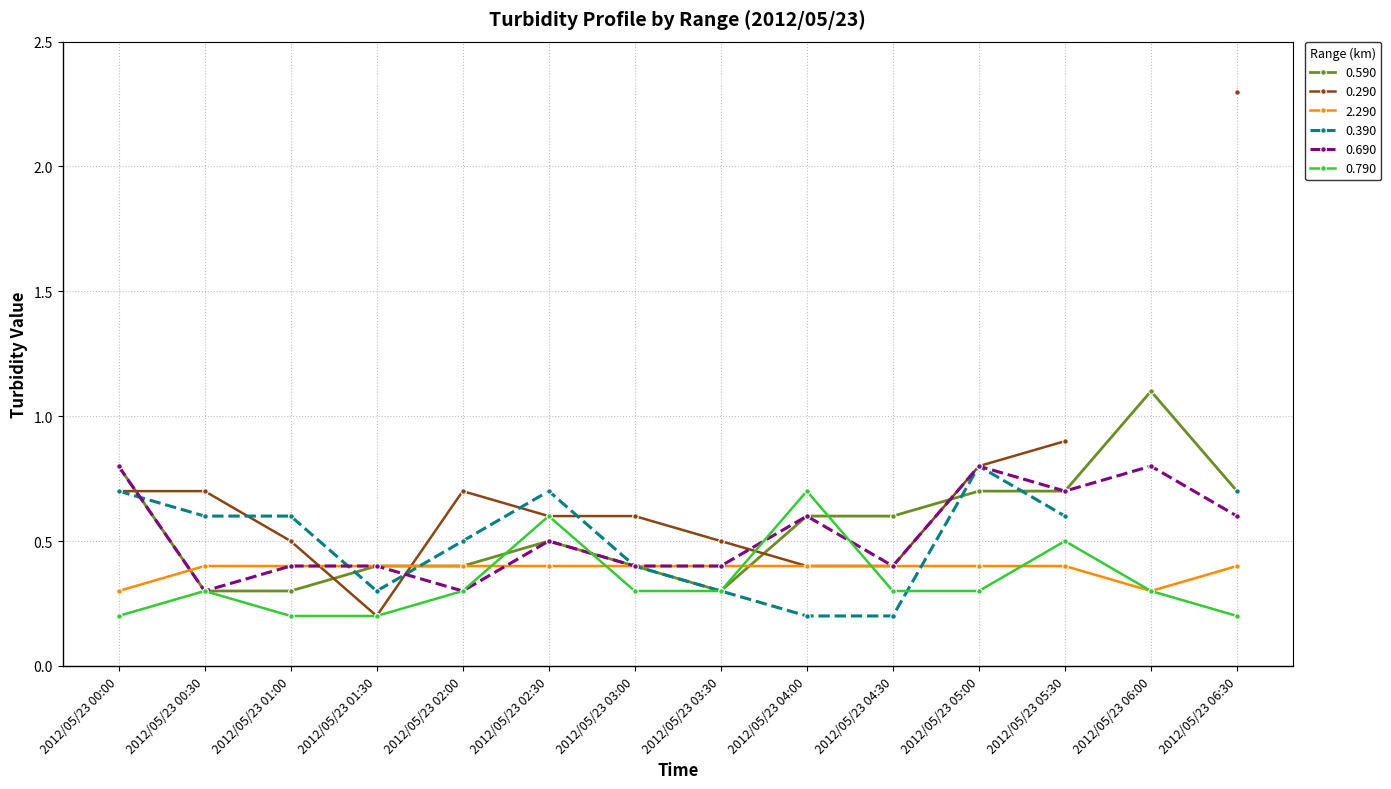

True or false: 0.590 has a value of 0.4 at 2012/05/23 01:30.

True